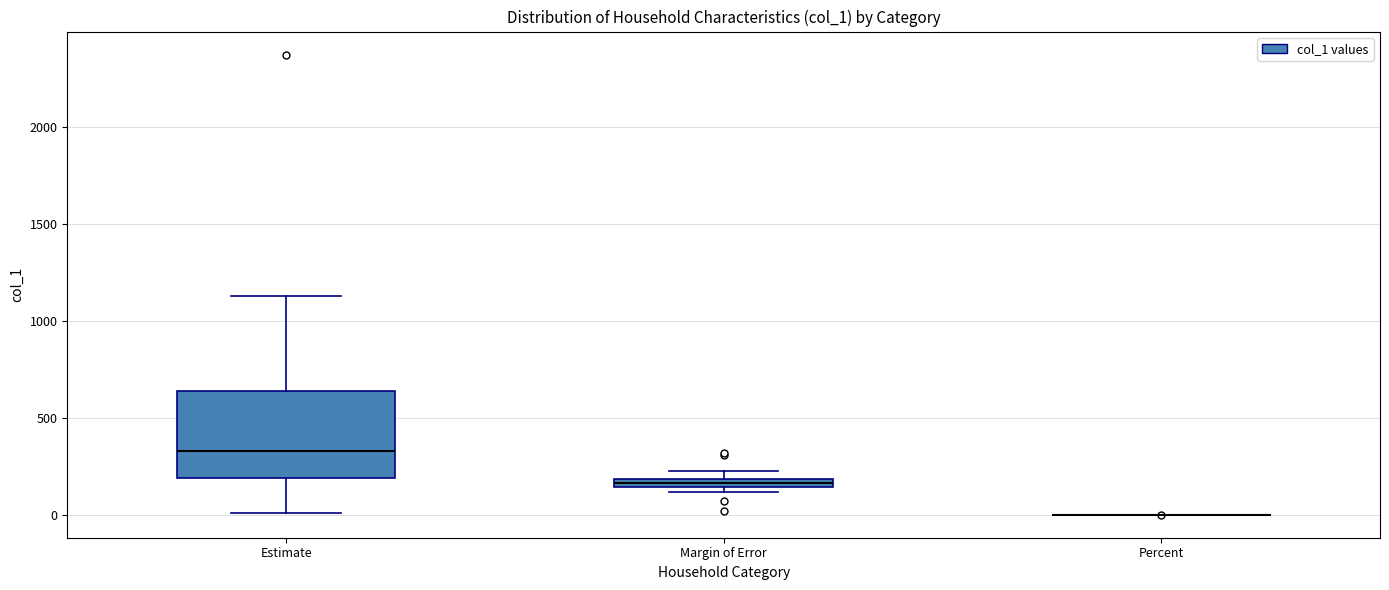

Which box is the tallest, from its lower edge to its upper edge?

Estimate